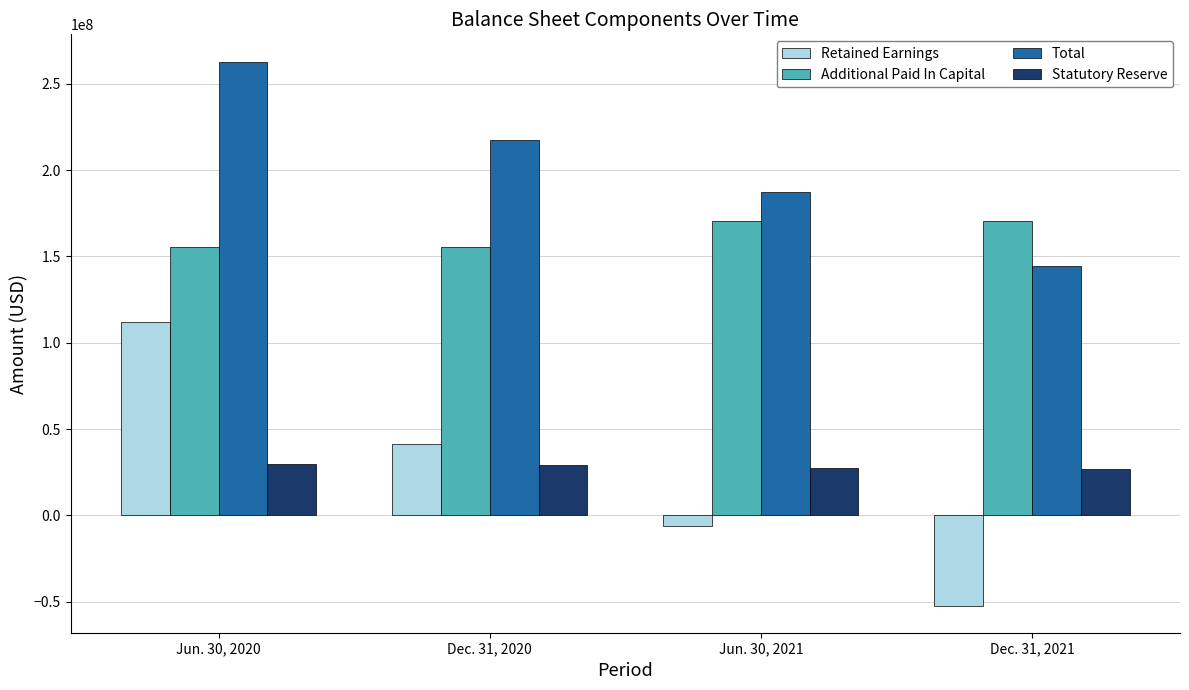

The Total series shows 217211881 at Dec. 31, 2020. True or false?

True